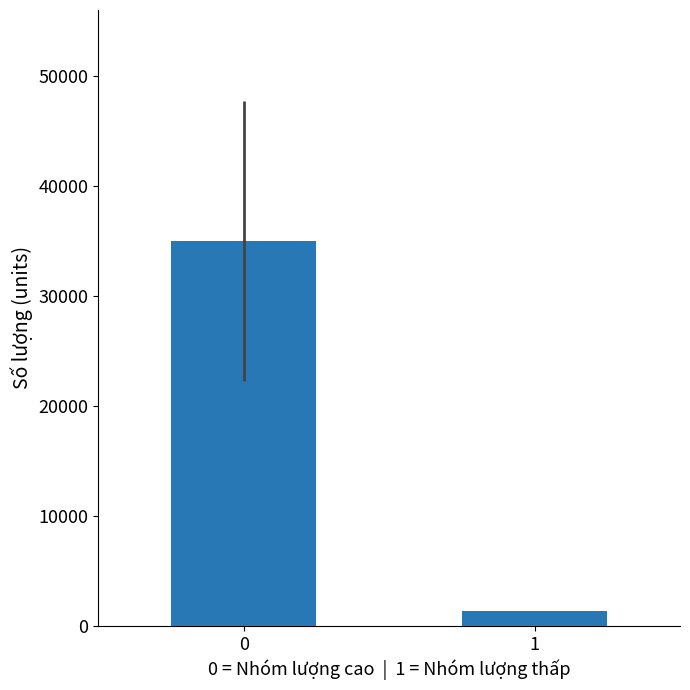

What is the greatest value displayed?

35029.9